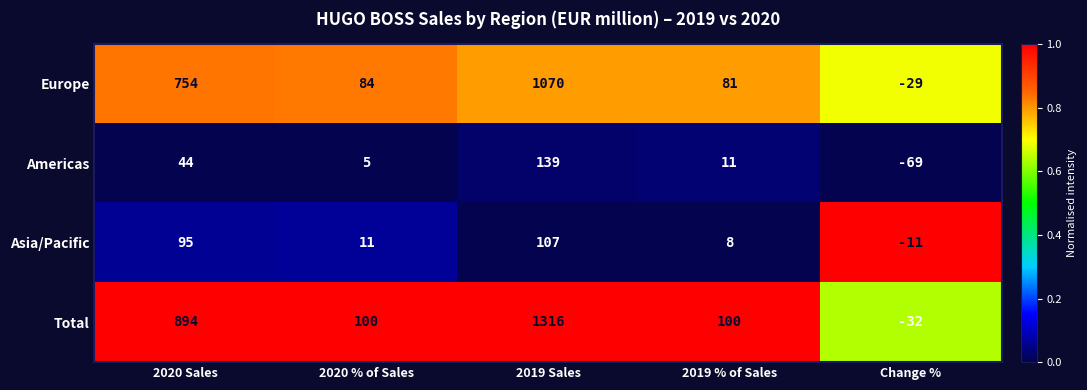

Rank the series at Change % from highest to lowest value.

Asia/Pacific, Europe, Total, Americas